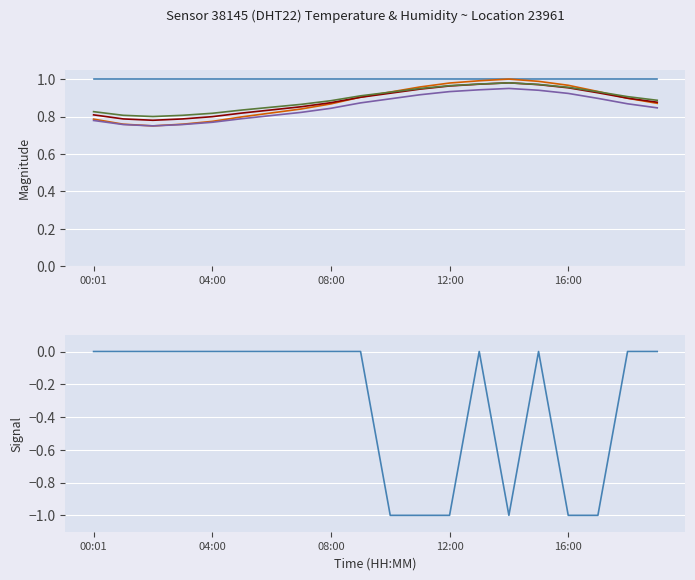

What is the spread (max minus min) of values at 08:00?

1.0